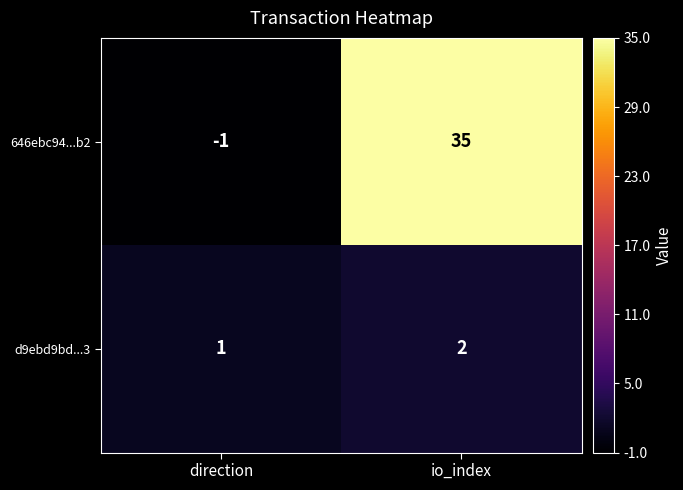

What is the sum of the d9ebd9bd...3 values at io_index and direction?

3